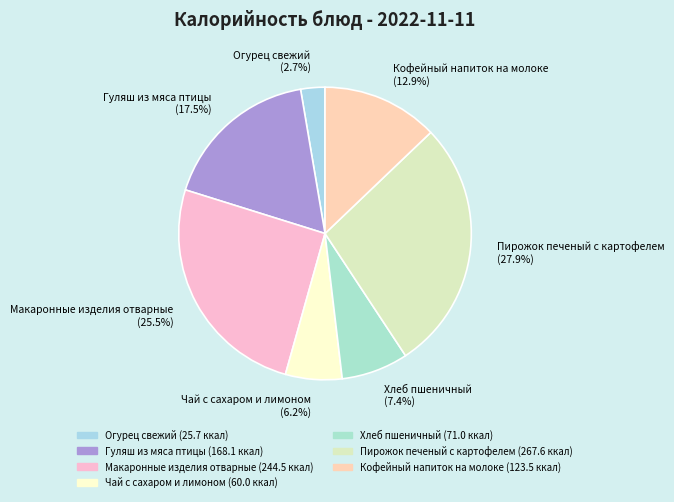

Rank the categories by value from lowest to highest.

Огурец свежий, Чай с сахаром и лимоном, Хлеб пшеничный, Кофейный напиток на молоке, Гуляш из мяса птицы, Макаронные изделия отварные, Пирожок печеный с картофелем